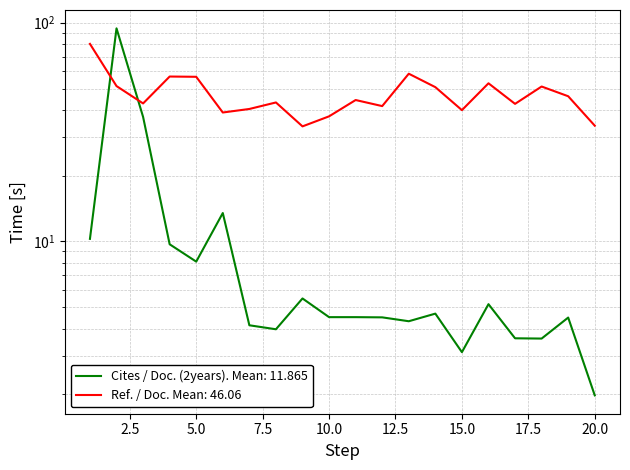

Reading right to left, list all the values displayed in this chart.

Cites / Doc. (2years): 2.0	4.5	3.6	3.6	5.2	3.1	4.7	4.3	4.5	4.5	4.5	5.5	4.0	4.1	13.5	8.1	9.7	37.1	94.2	10.3
Ref. / Doc.: 33.8	46.1	51.1	42.6	52.8	39.8	50.7	58.5	41.6	44.3	37.3	33.6	43.2	40.3	38.9	56.6	56.7	42.8	51.3	80.0